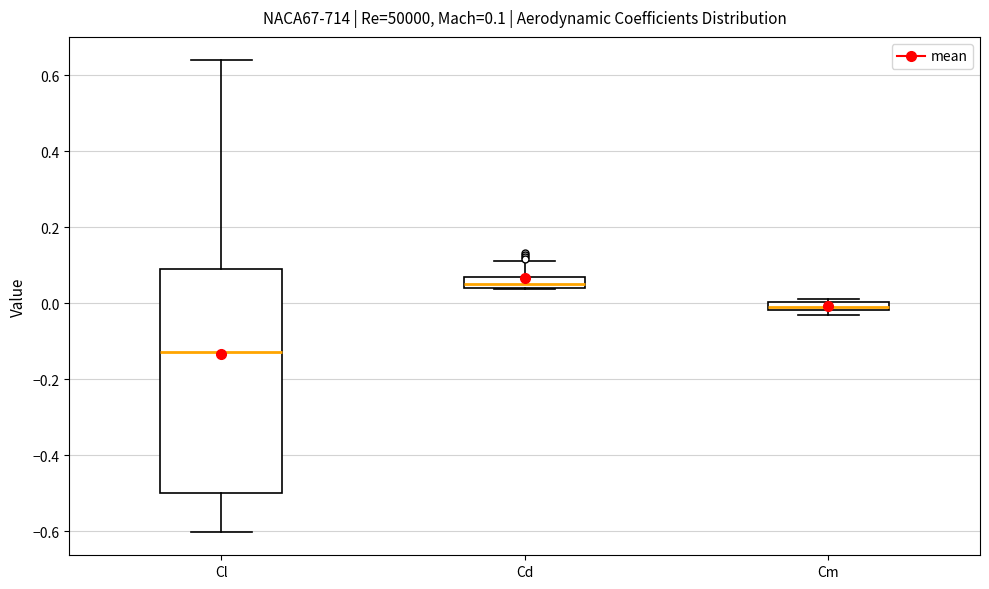

Which box has the lowest median line?

Cl